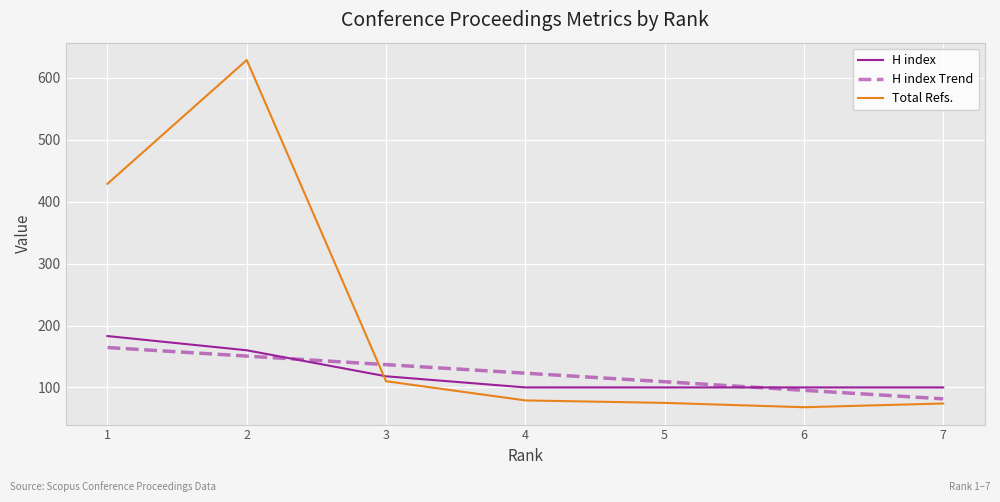

Which series has the widest spread of values?

Total Refs.